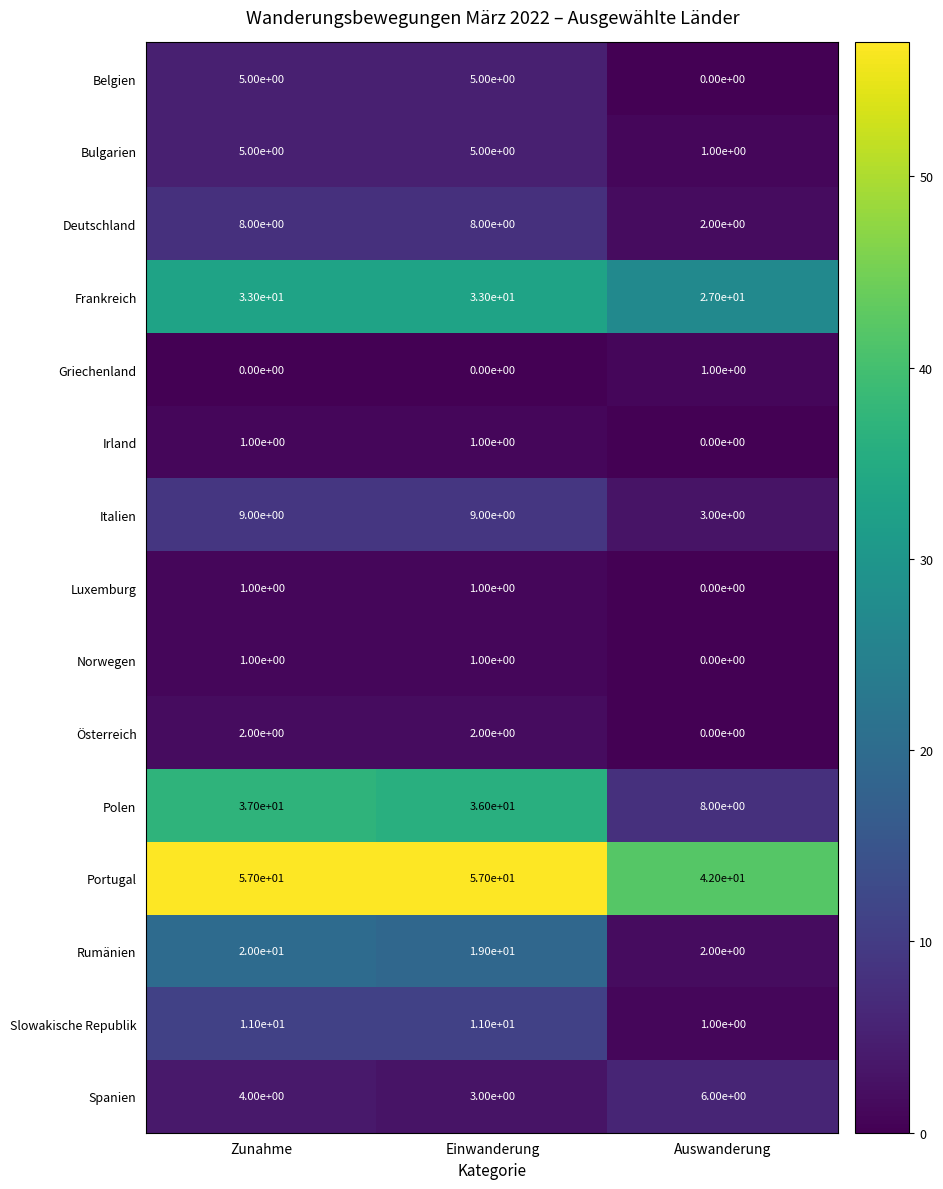

True or false: Deutschland has a value of 8 at Einwanderung.

True